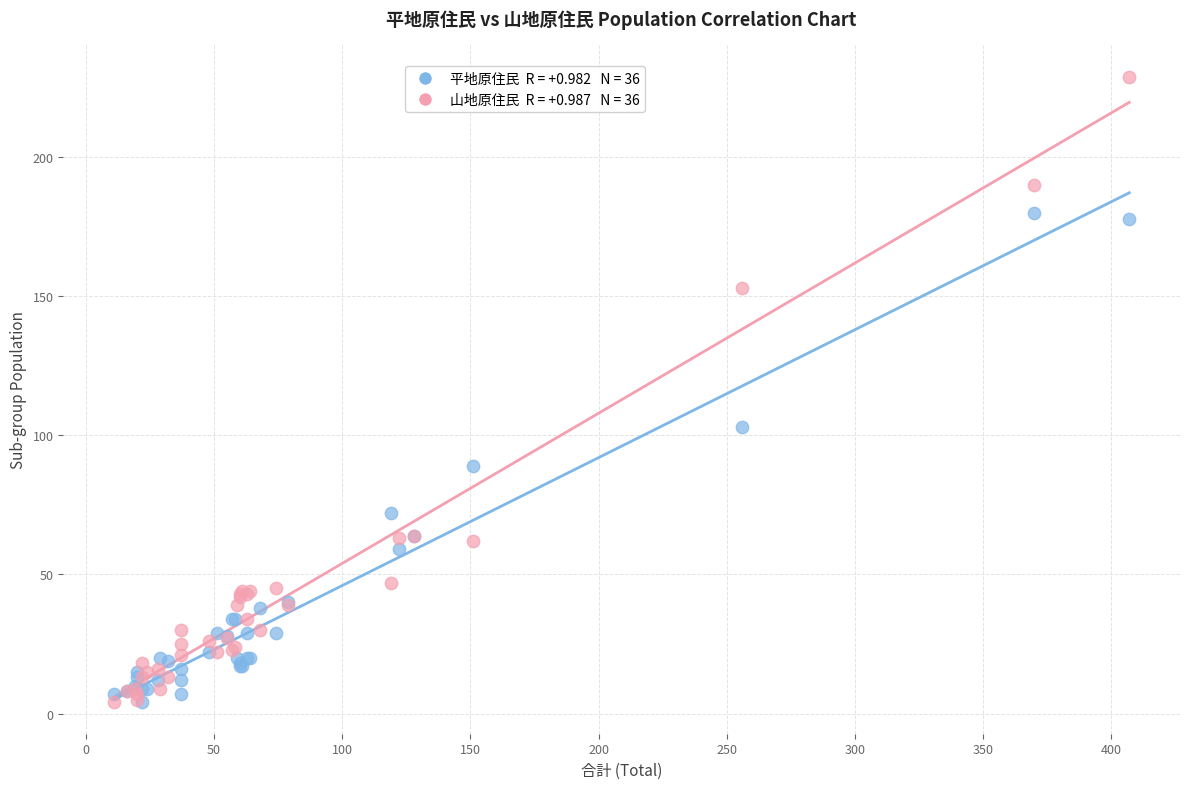

Across all series, what Y value is closest to 116?

103